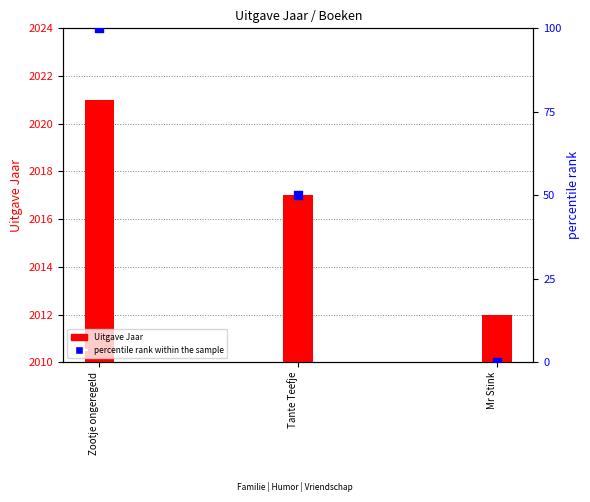

At which category is the sum across all series the highest?

Zootje ongeregeld